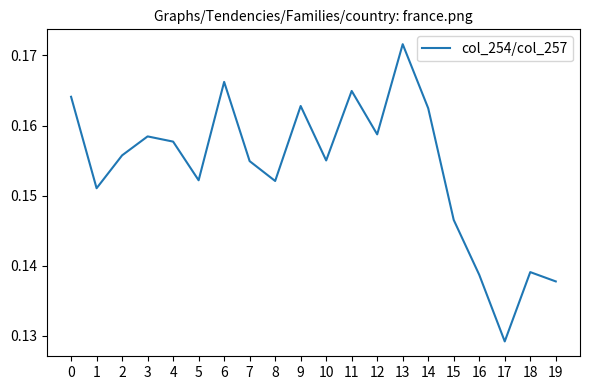

Is it true that the value at 15 is 0.2?

False